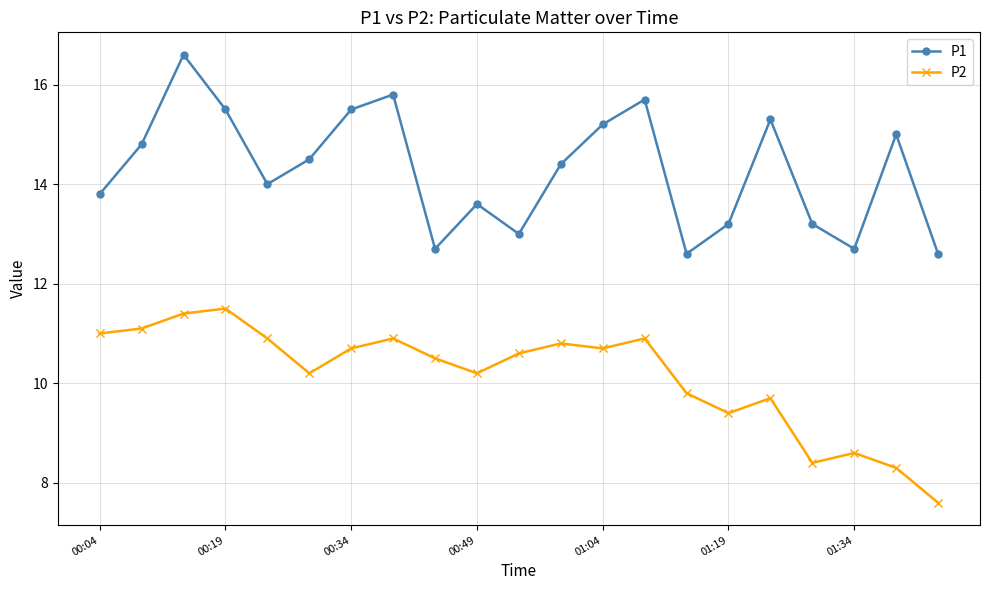

How many lines are shown in the chart?

2